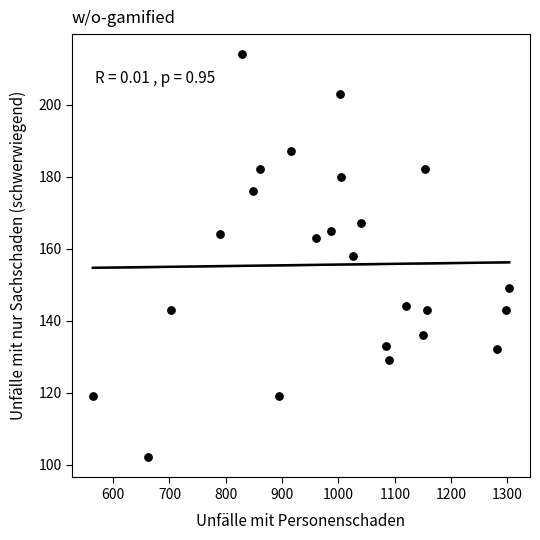

What is the range of Y values (max minus min)?

112